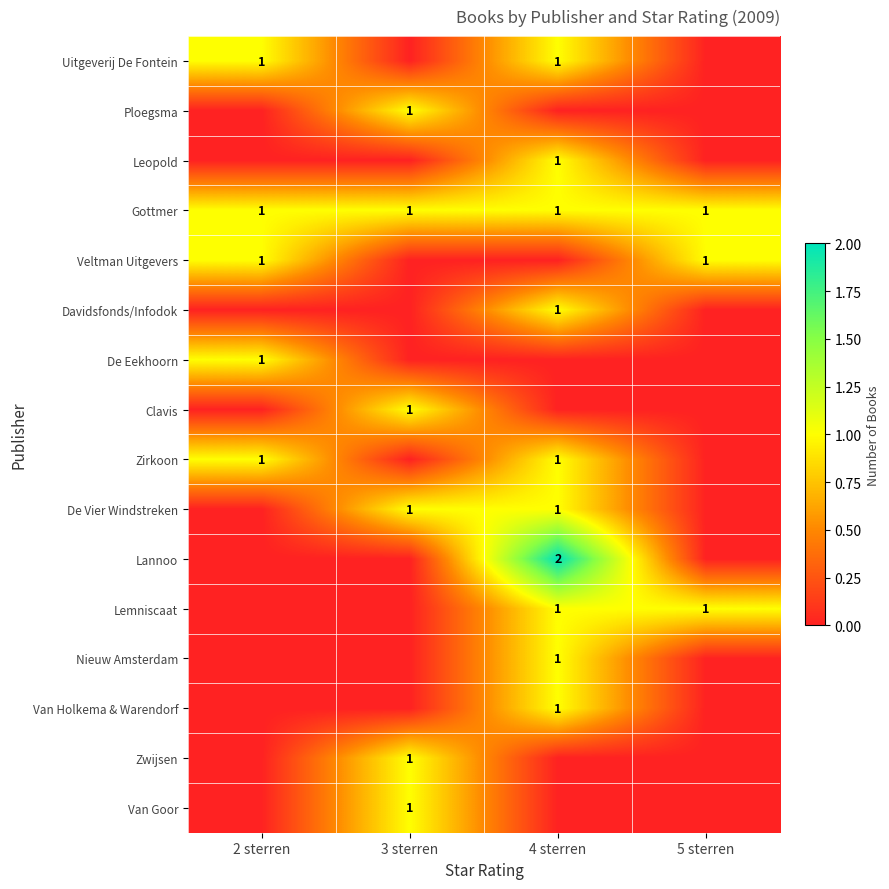

True or false: Gottmer has a value of 0 at 5 sterren.

False